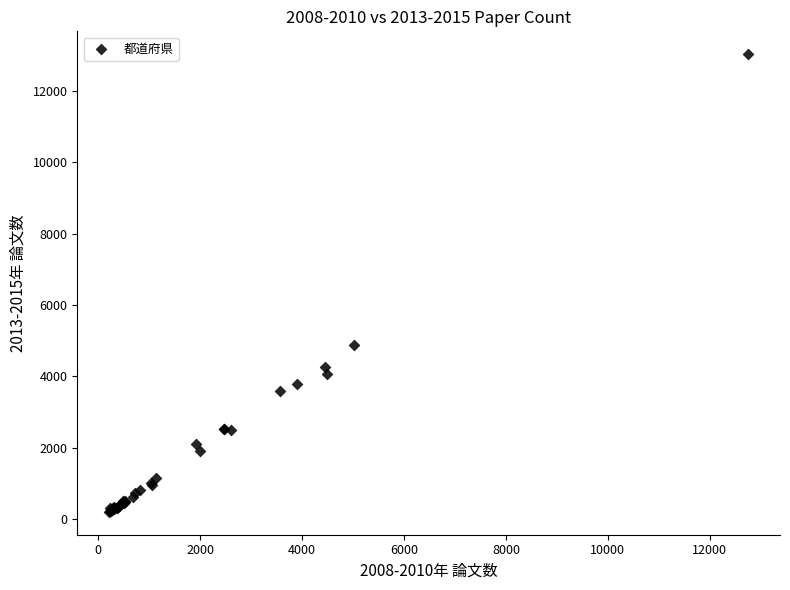

What Y value in the scatter plot is closest to 6614?

4878.0